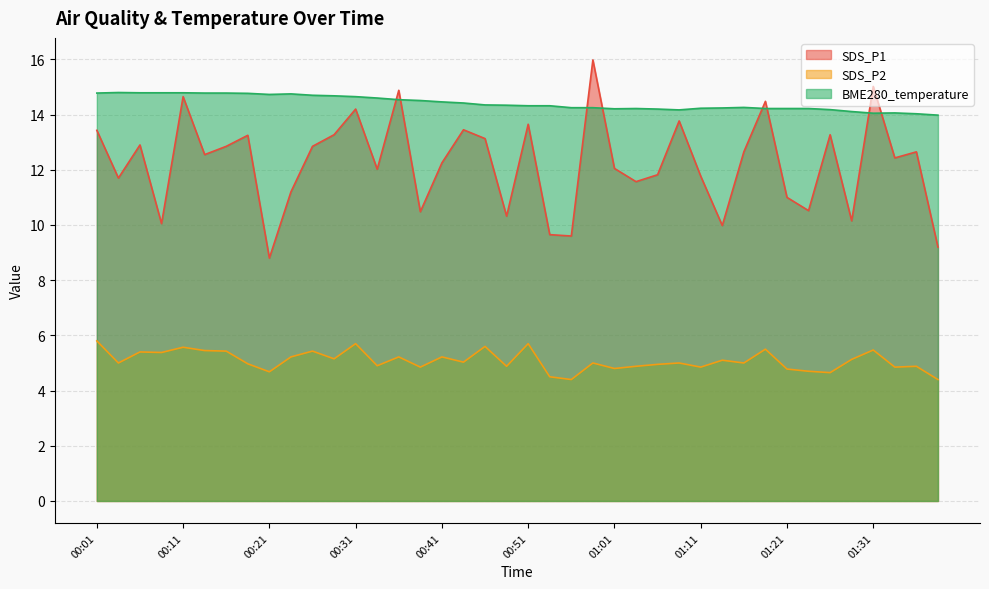

Rank the series by their maximum value, from lowest to highest.

SDS_P2, BME280_temperature, SDS_P1